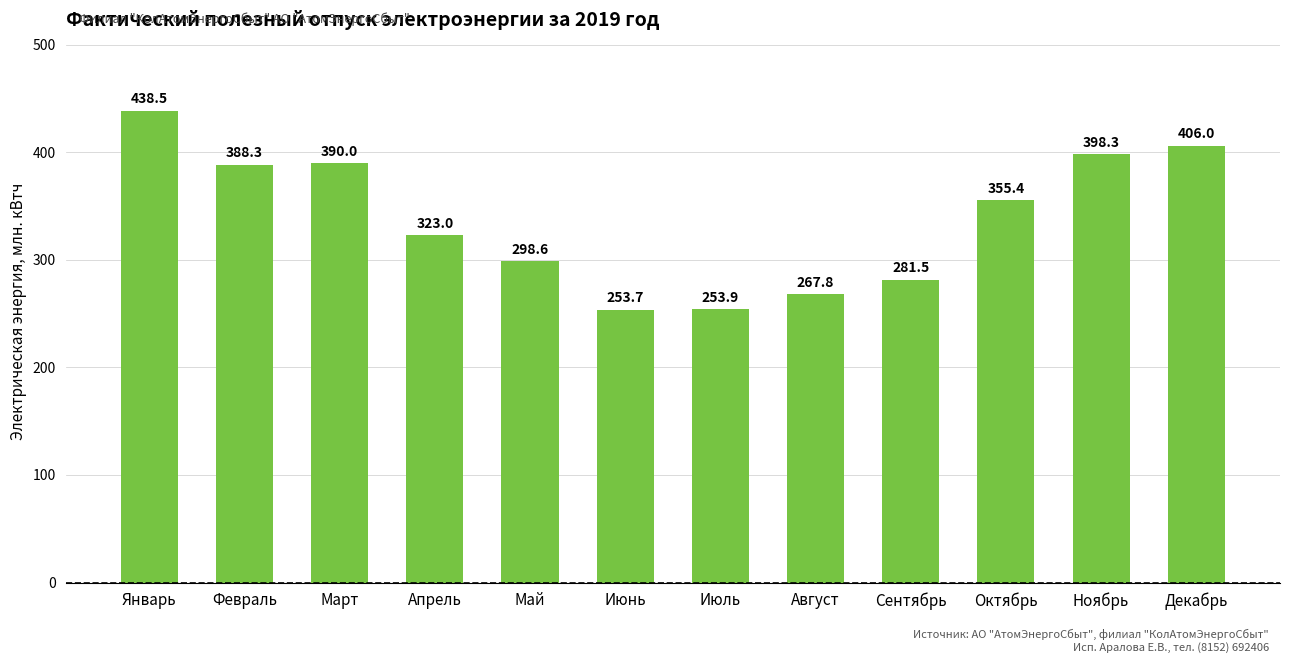

Which label corresponds to the smallest value in the chart?

Июнь